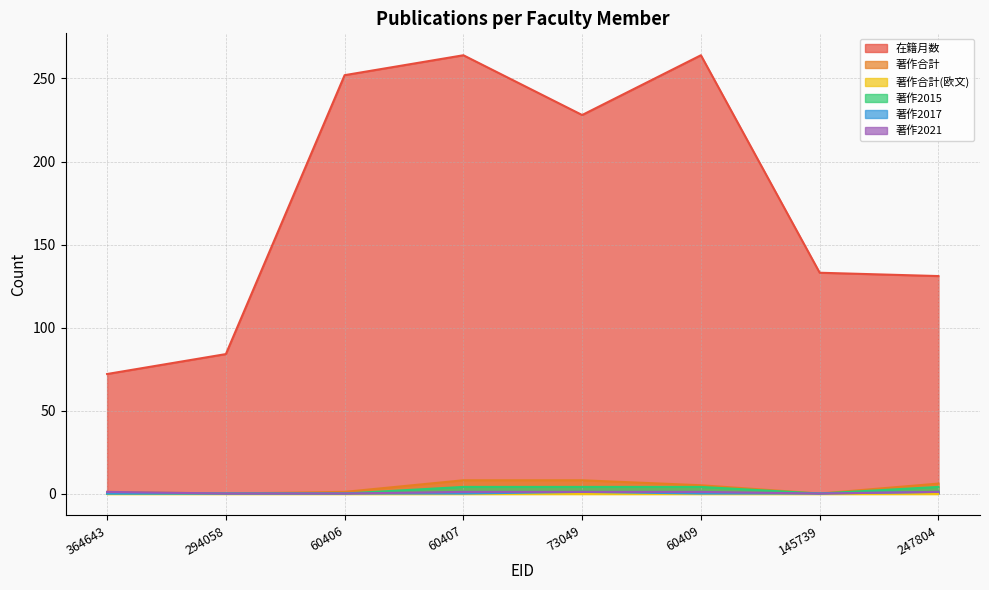

True or false: 著作合計 and 著作2015 cross at least once.

False